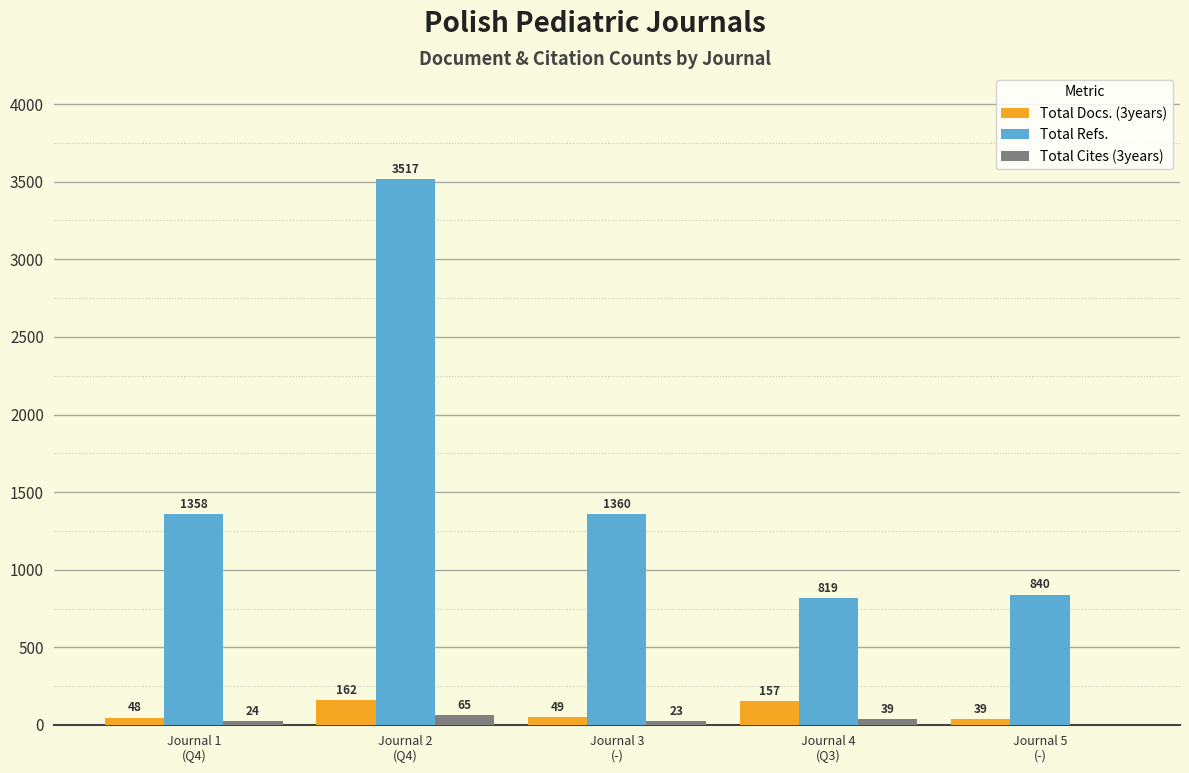

What is the sum of all Total Refs. values?

7894